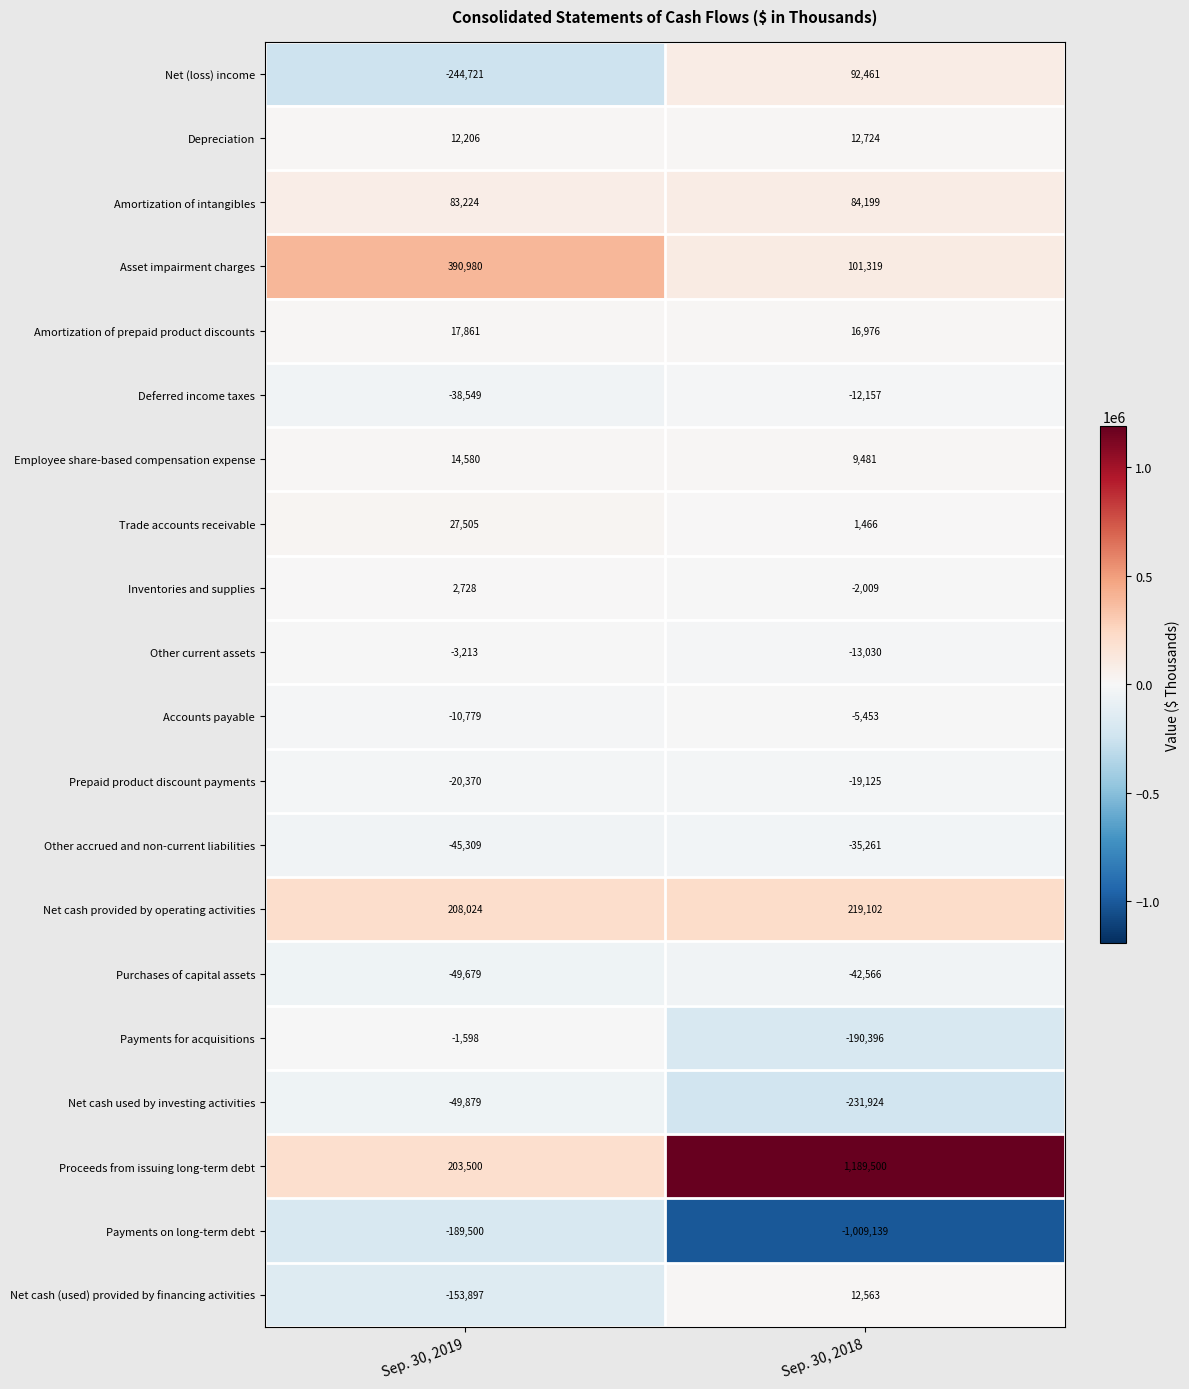

At which label is Deferred income taxes closest to -25353?

Sep. 30, 2019